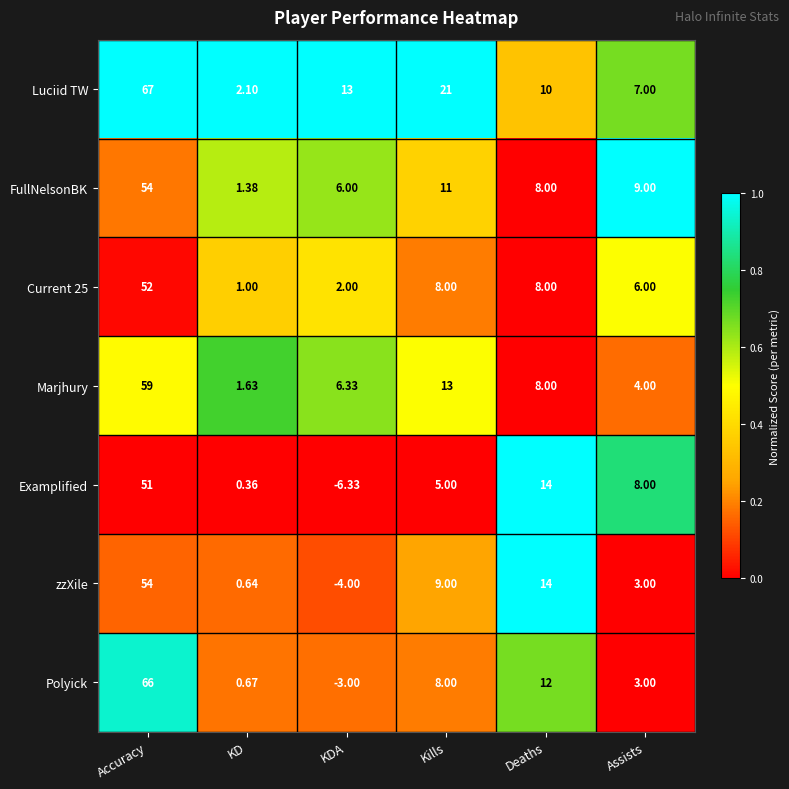

How many data points does each series have?

6